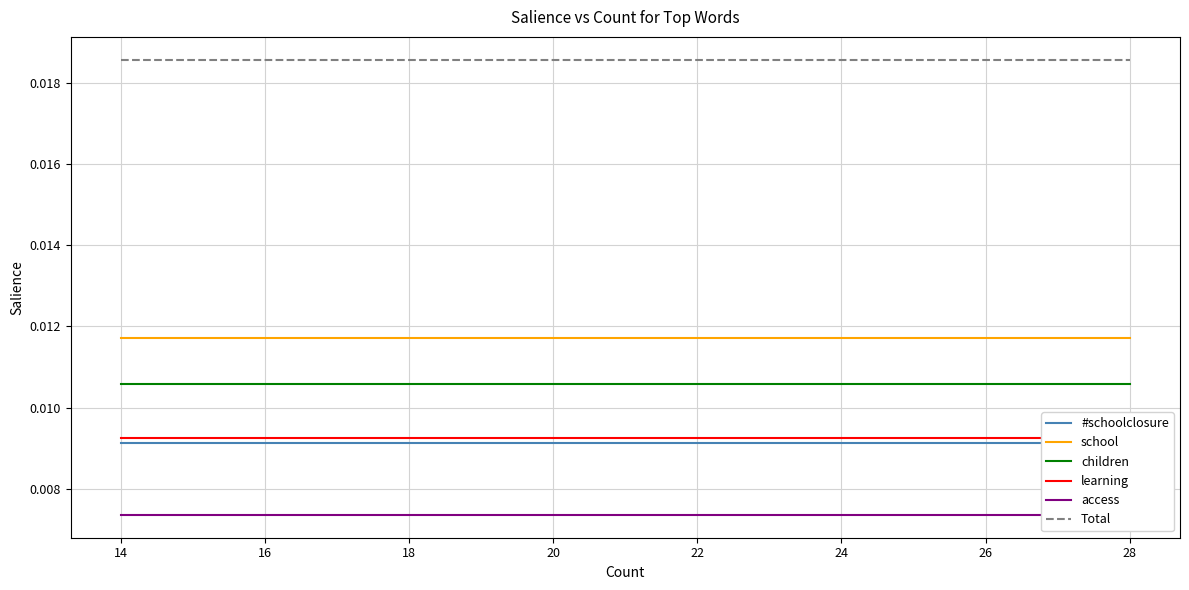

Is the value of children at 18 greater than the value of school at 28?

No